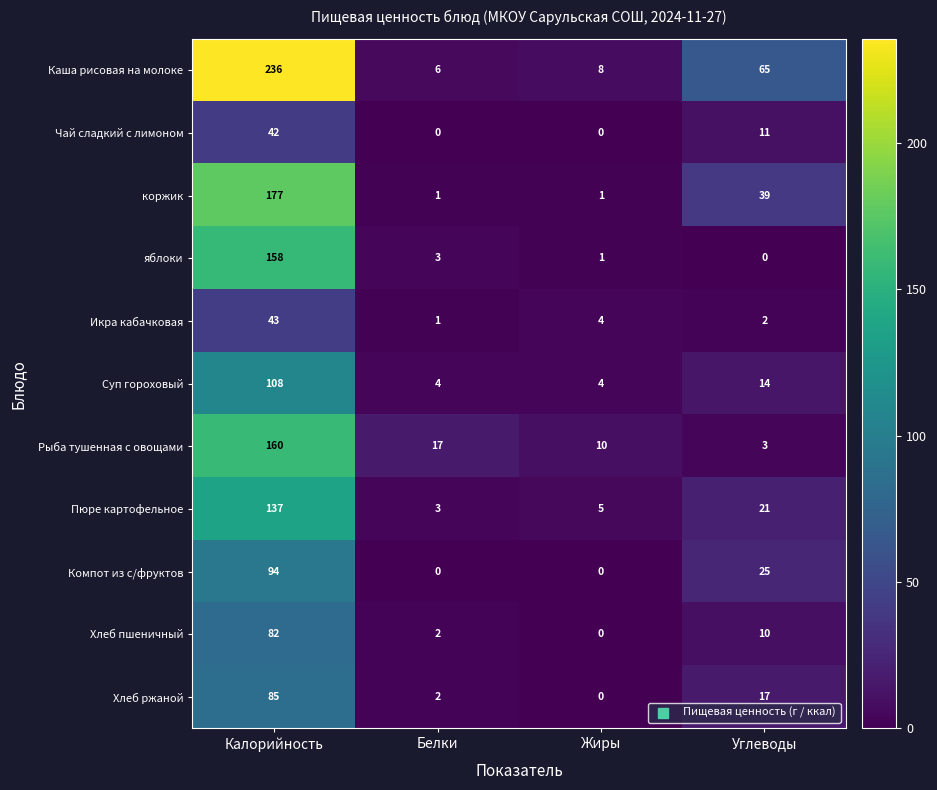

Is it true that Суп гороховый equals 108 at Калорийность?

True